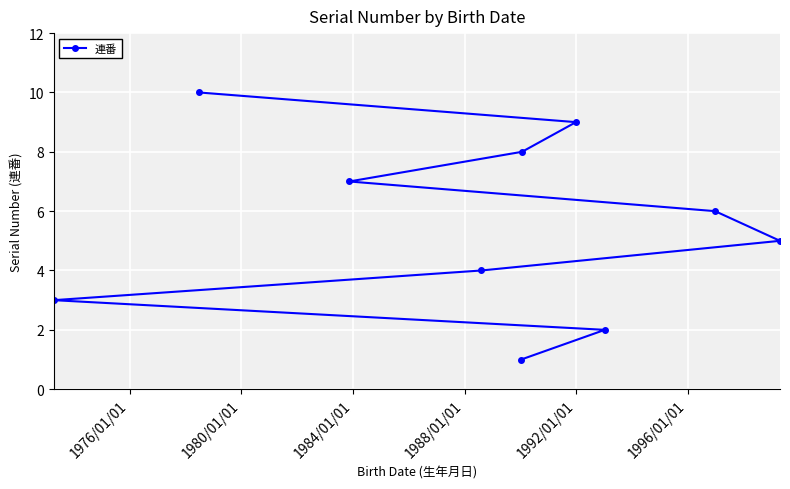

Reading left to right, extract all data points from this chart.

3	10	7	4	1	8	9	2	6	5